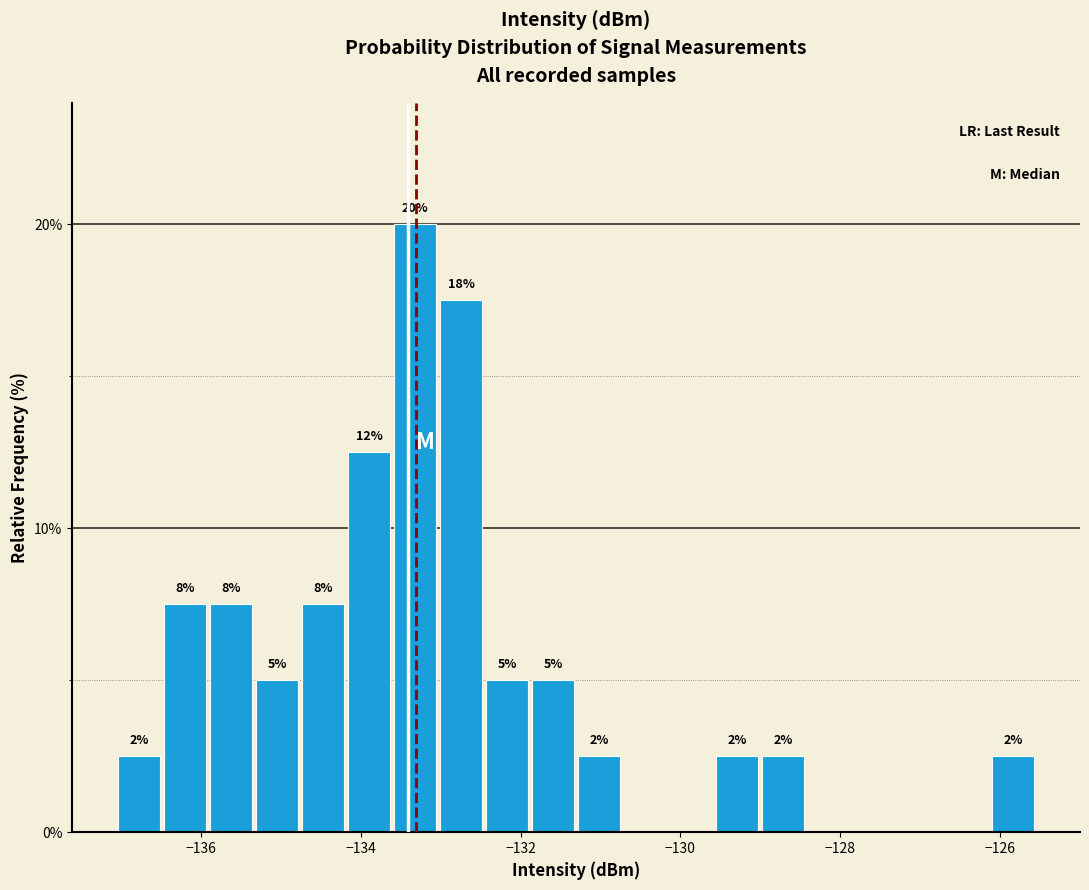

Around what value on the x-axis is the tallest bar? Give the approximate position of its centre, as read against the axis.

-133.4